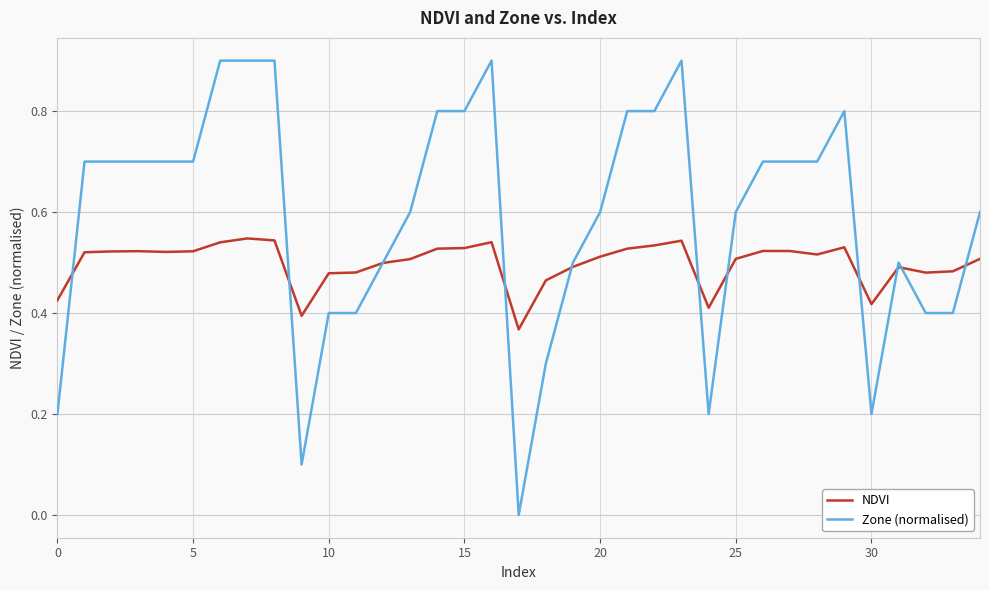

What is the sum of all NDVI values?

17.5